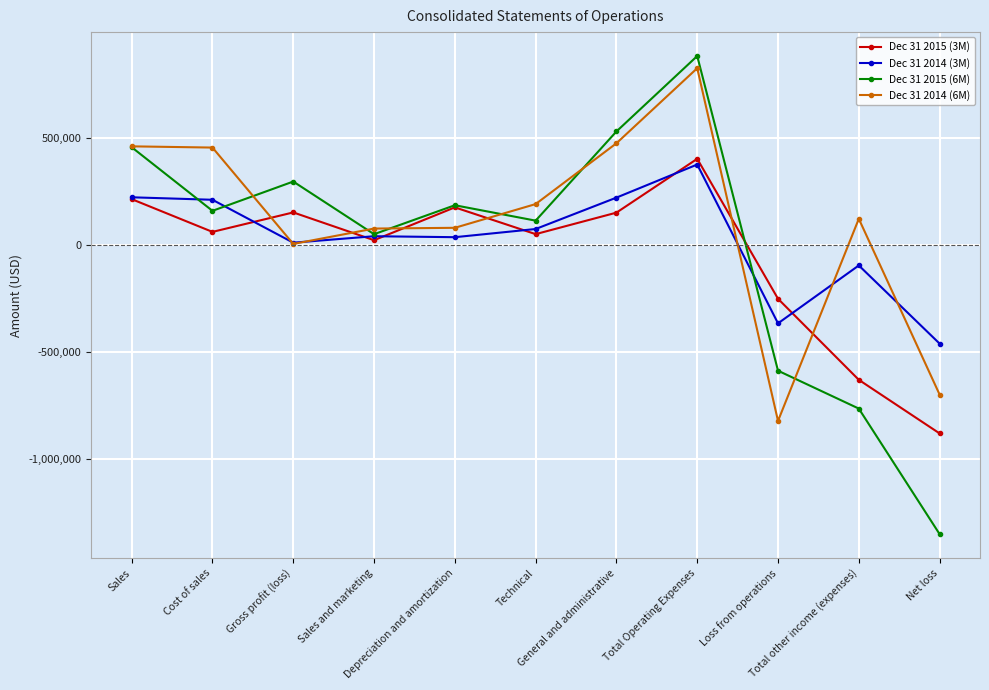

What is the value of the Dec 31 2015 (6M) point at the 9th from the left?

-586171